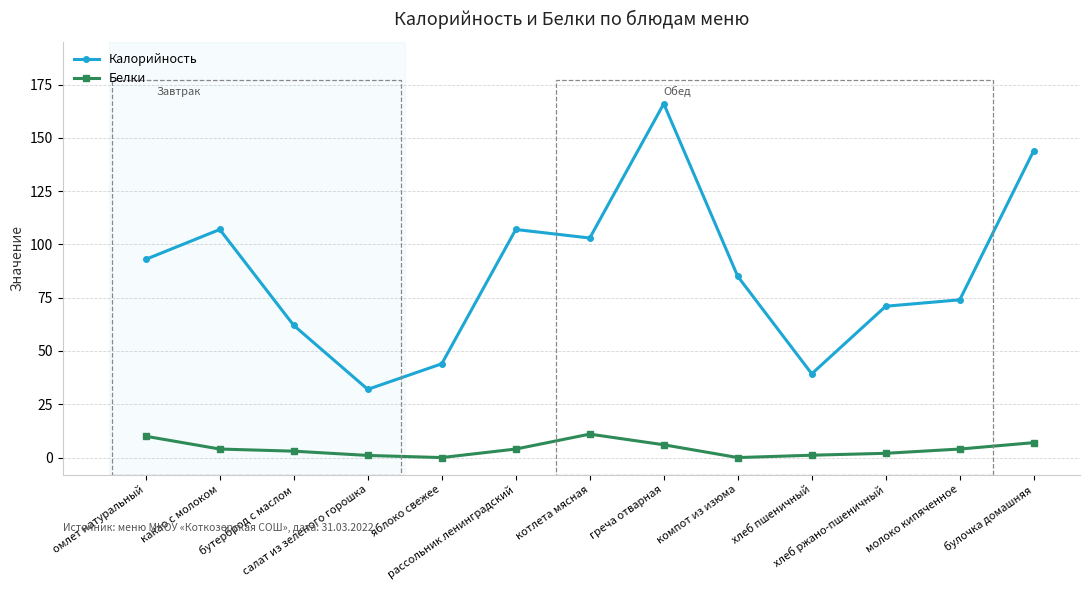

What position from the left is омлет натуральный?

1